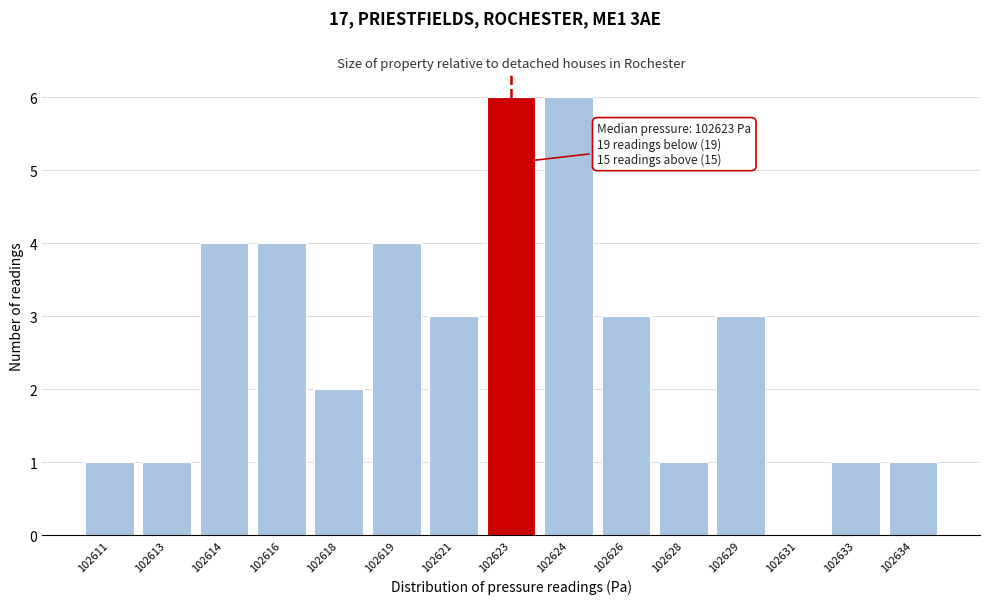

Reading left to right, list all the values displayed in this chart.

102611=1	102613=1	102614=4	102616=4	102618=2	102619=4	102621=3	102623=6	102624=6	102626=3	102628=1	102629=3	102631=0	102633=1	102634=1